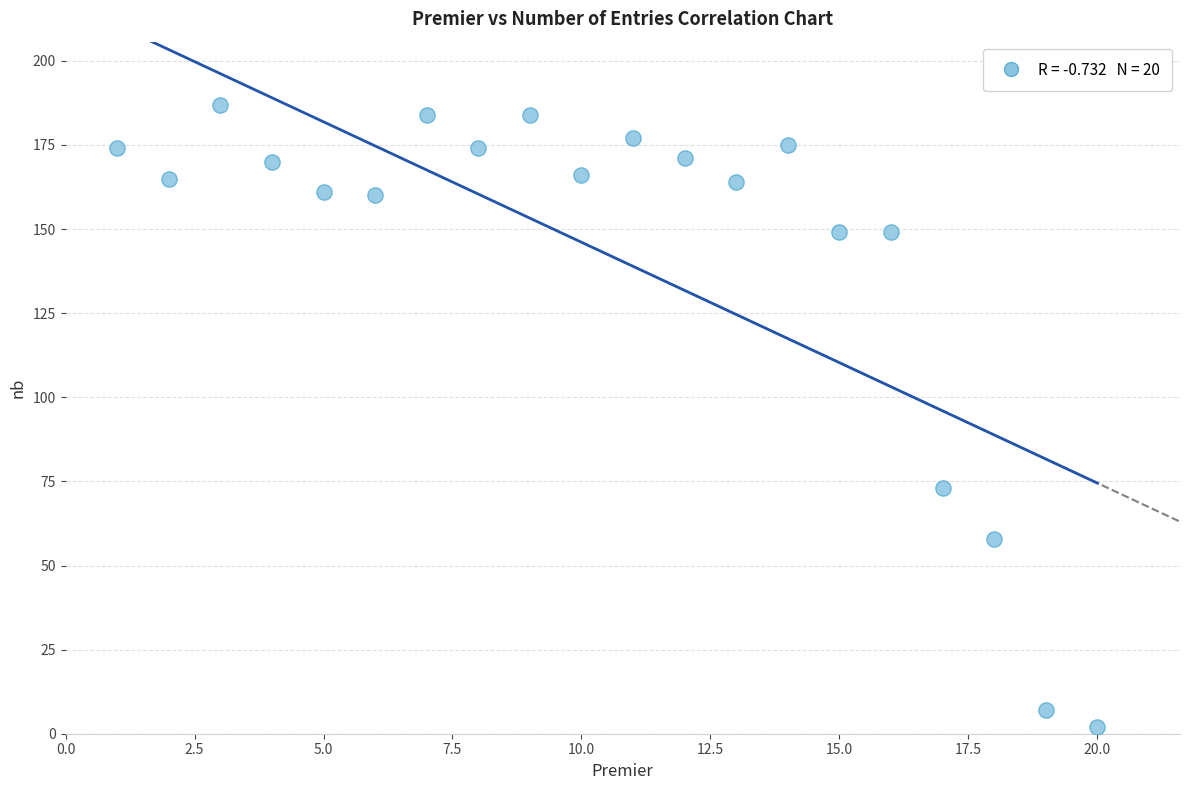

What is the range of Y values (max minus min)?

185